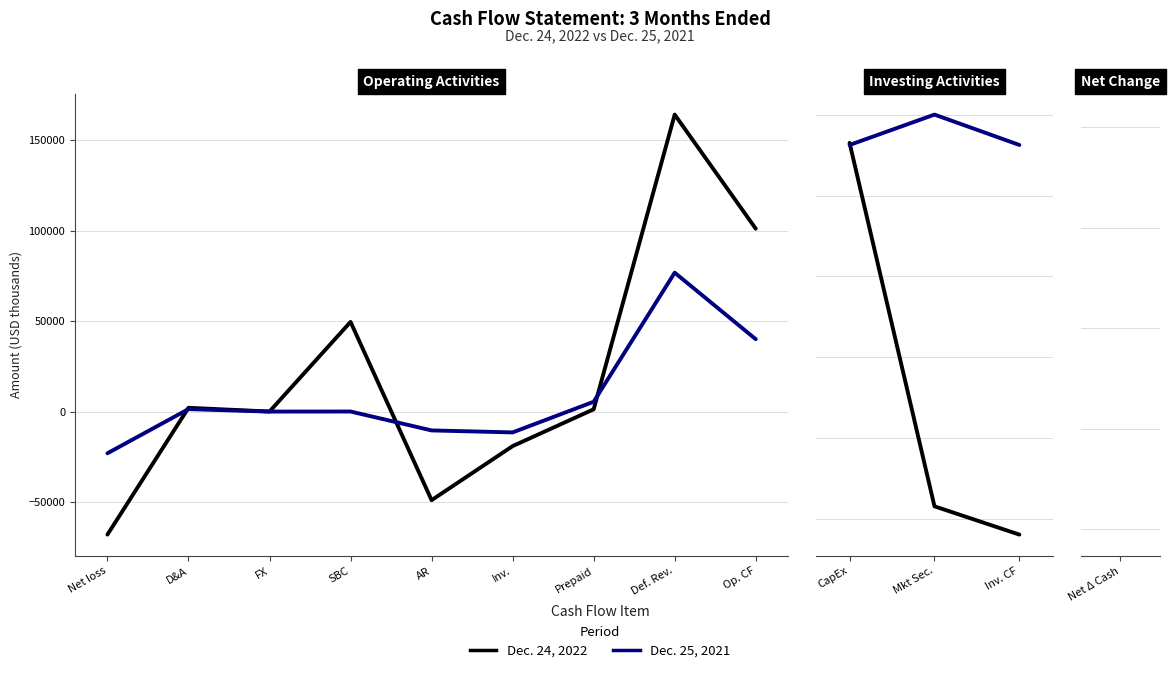

What are all the series names shown in the legend?

Dec. 24, 2022, Dec. 25, 2021